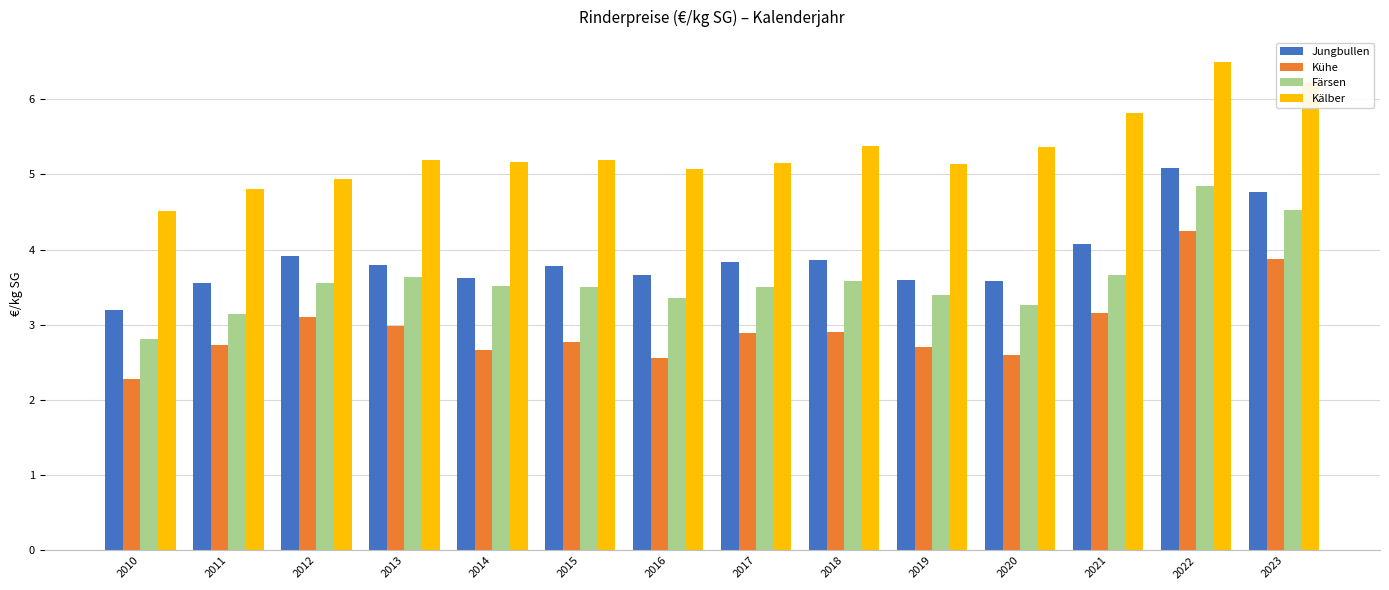

What is the average value of the Kühe series?

3.0